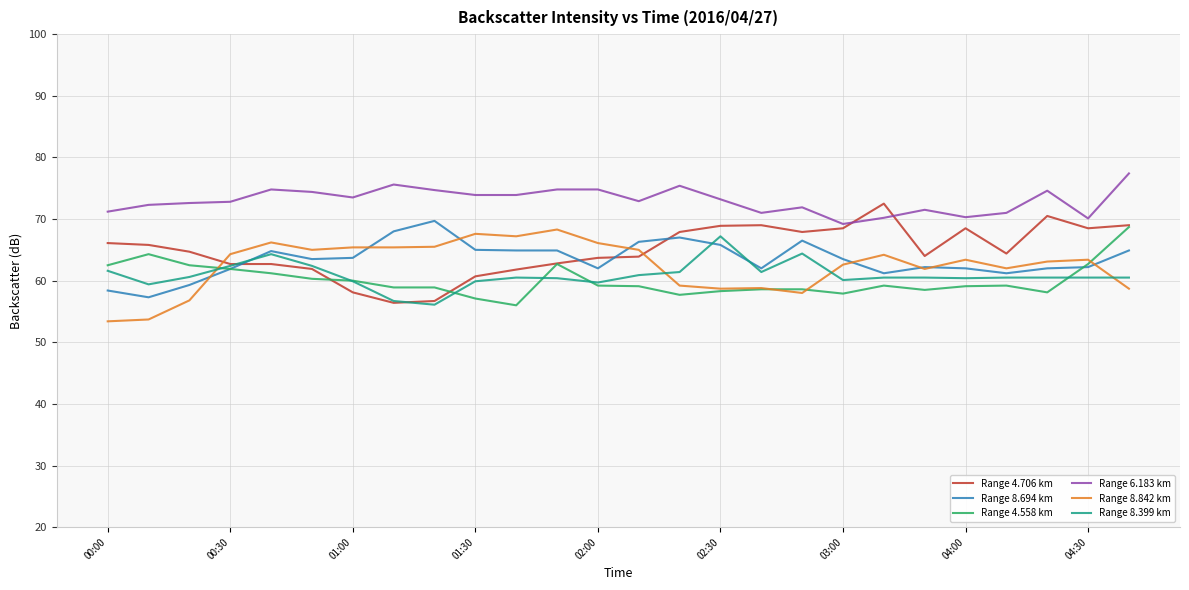

What is the minimum value for Range 6.183 km?

69.2